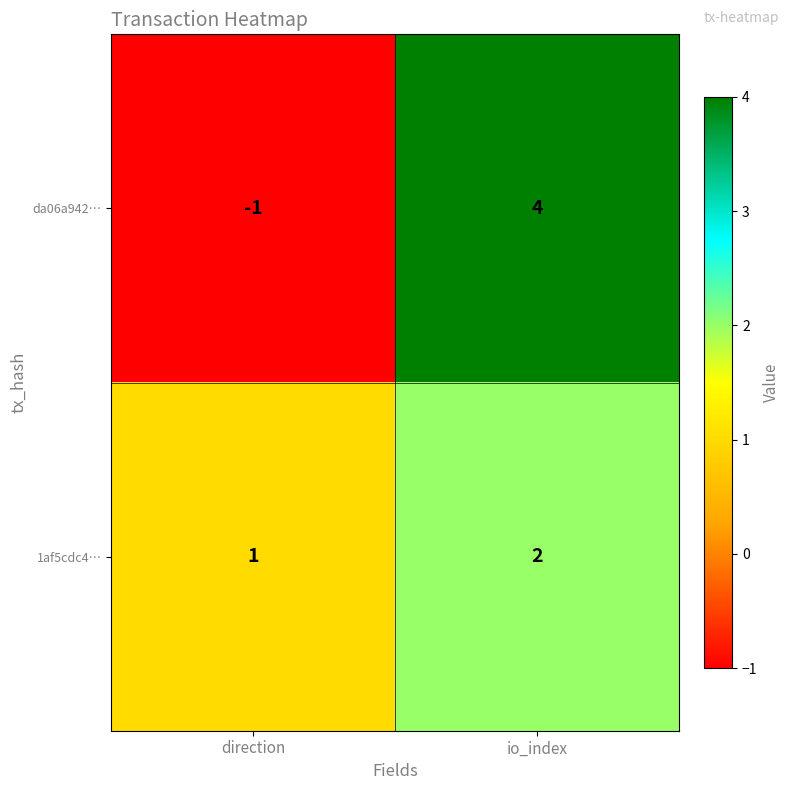

What is the difference between the da06a942… values at io_index and direction?

5